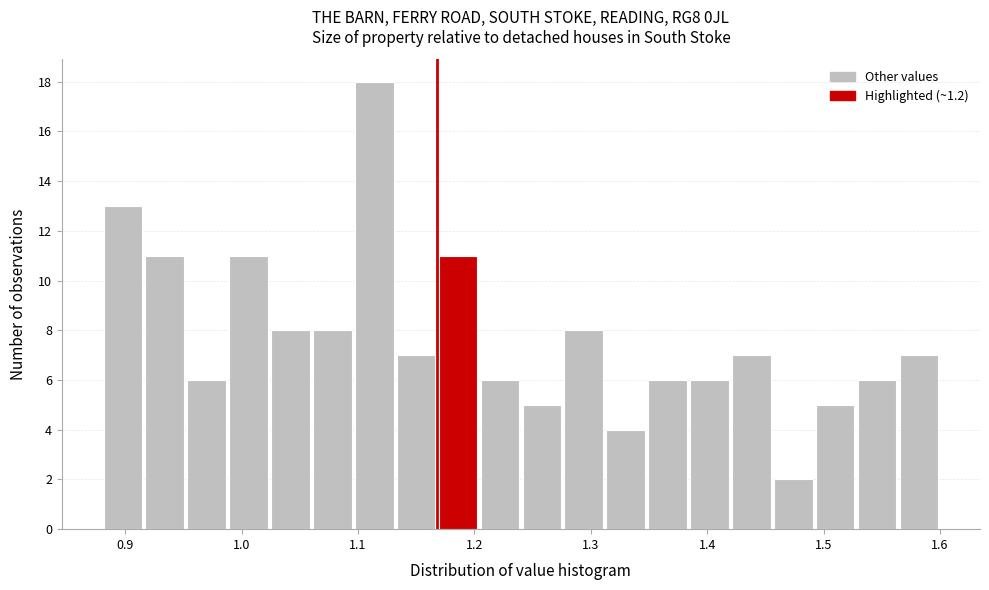

Read against the x-axis, roughly where is the centre of the tallest bar?

1.11